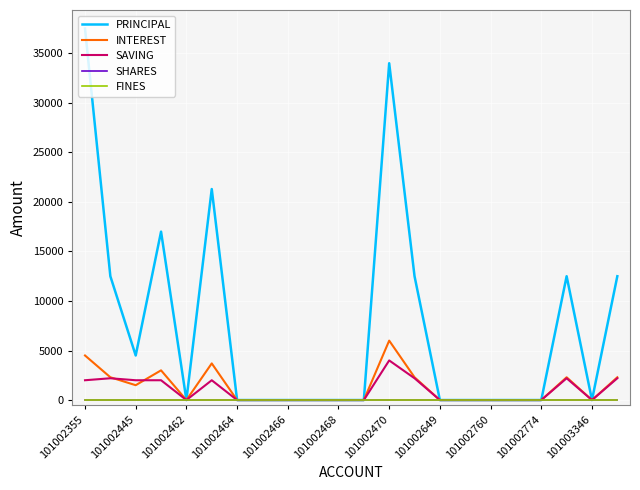

True or false: INTEREST has more than 0 interior local peaks.

True